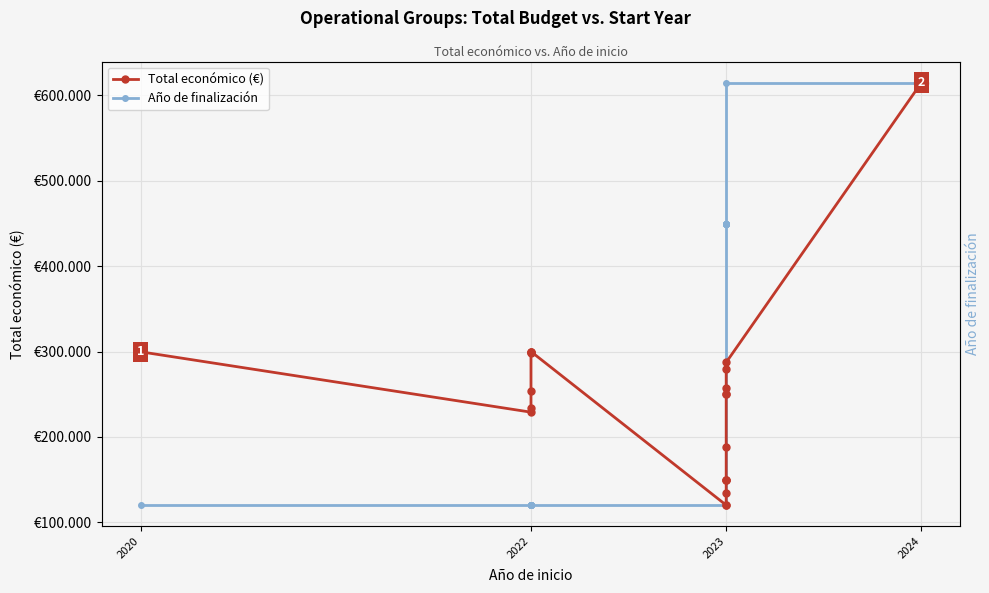

What value does the Total económico (€) series have at 2020?

299670.0